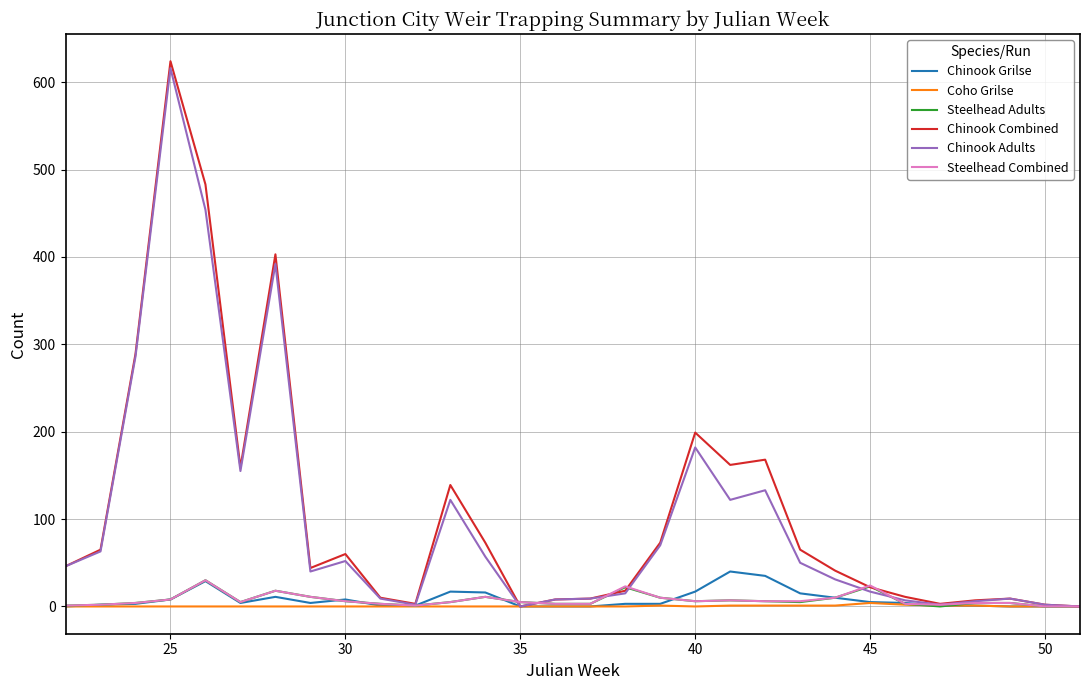

What is the sum of all Chinook Adults values?

2957